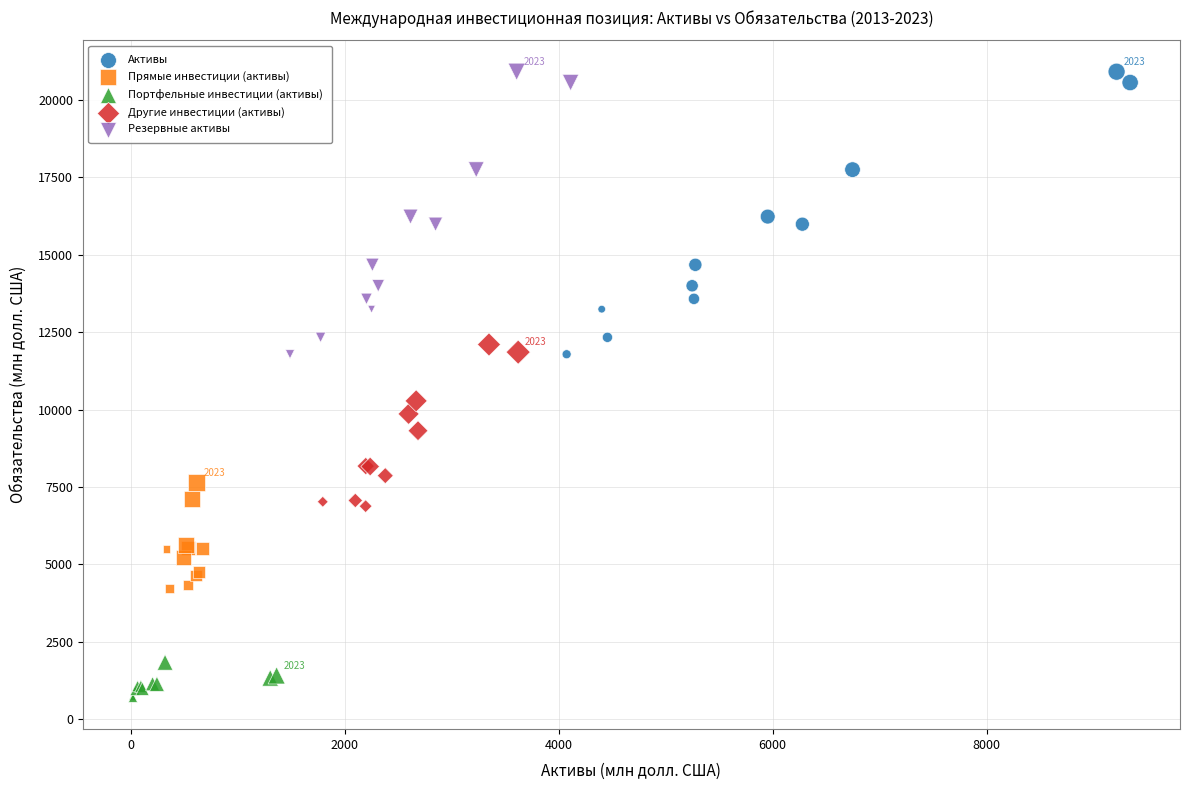

Which series contains the lowest Y value?

Портфельные инвестиции (активы)